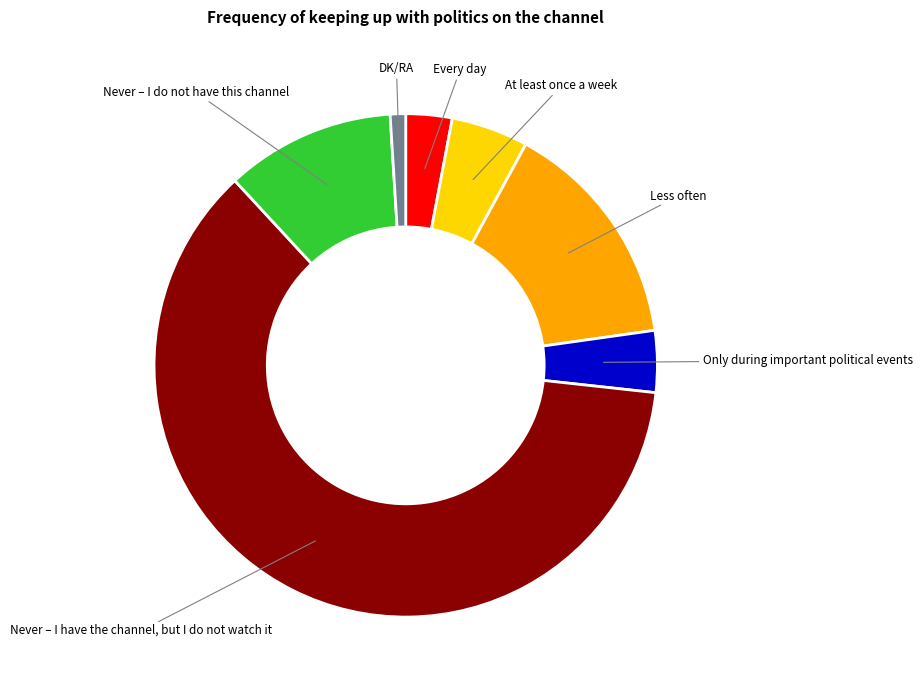

How many slices are in this pie chart?

7